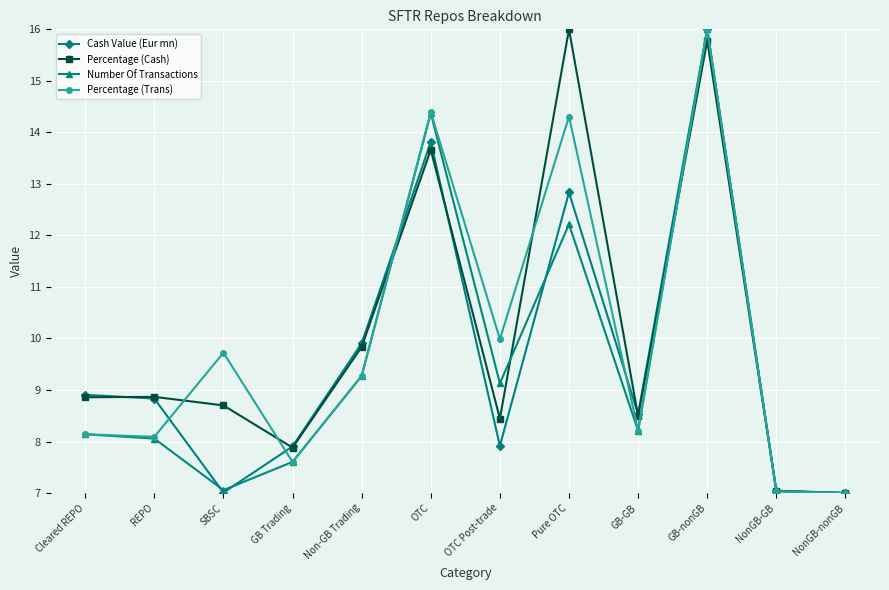

How many data points in Number Of Transactions are above 8?

8